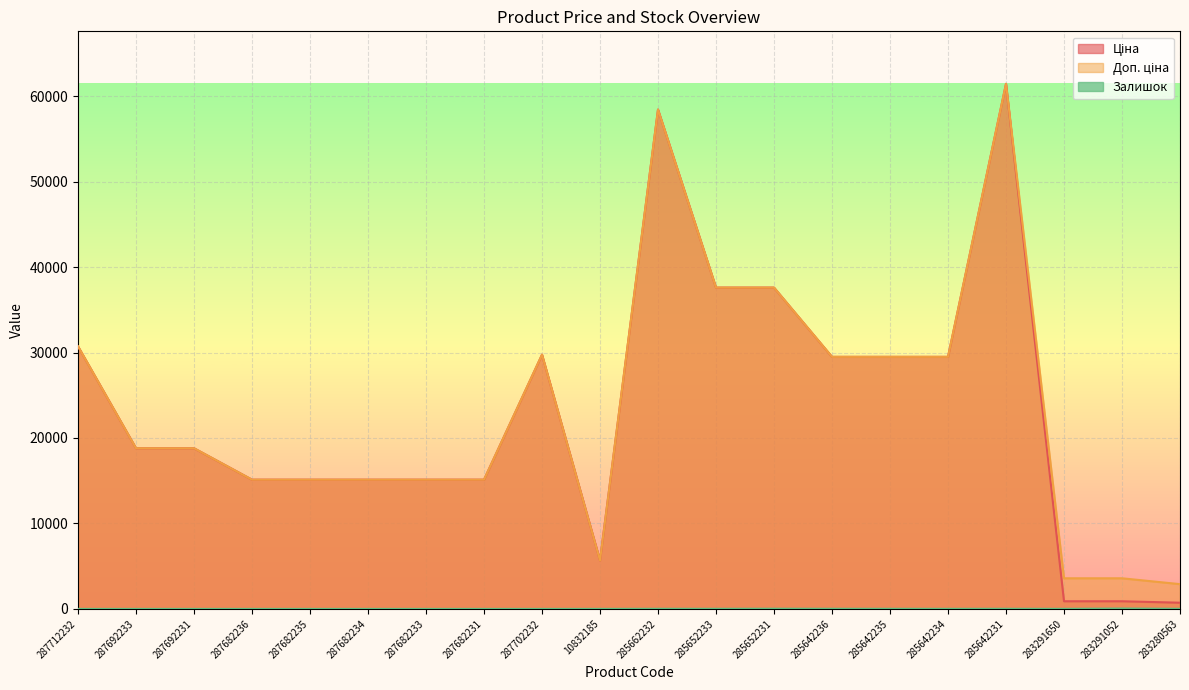

Reading right to left, list all the values displayed in this chart.

Ціна: 724.5	895.9	895.9	61434.3	29491.5	29491.5	29491.5	37593.6	37593.6	58426.5	5673.8	29747.2	15120.0	15120.0	15120.0	15120.0	15120.0	18796.8	18796.8	30717.1
Доп. ціна: 2897.8	3583.6	3583.6	61434.3	29491.5	29491.5	29491.5	37593.6	37593.6	58426.5	5673.8	29747.2	15120.0	15120.0	15120.0	15120.0	15120.0	18796.8	18796.8	30717.1
Залишок: 11.0	43.0	7.0	16.0	10.0	13.0	16.0	23.0	13.0	14.0	4.0	0.0	0.0	0.0	0.0	0.0	0.0	0.0	0.0	0.0